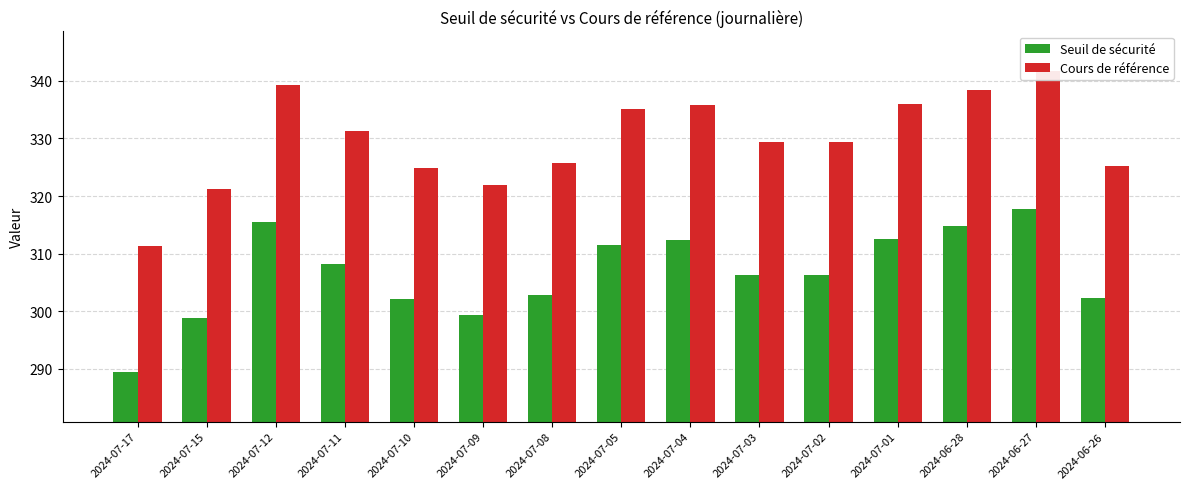

The value of Seuil de sécurité at 2024-07-08 is 523.3. True or false?

False